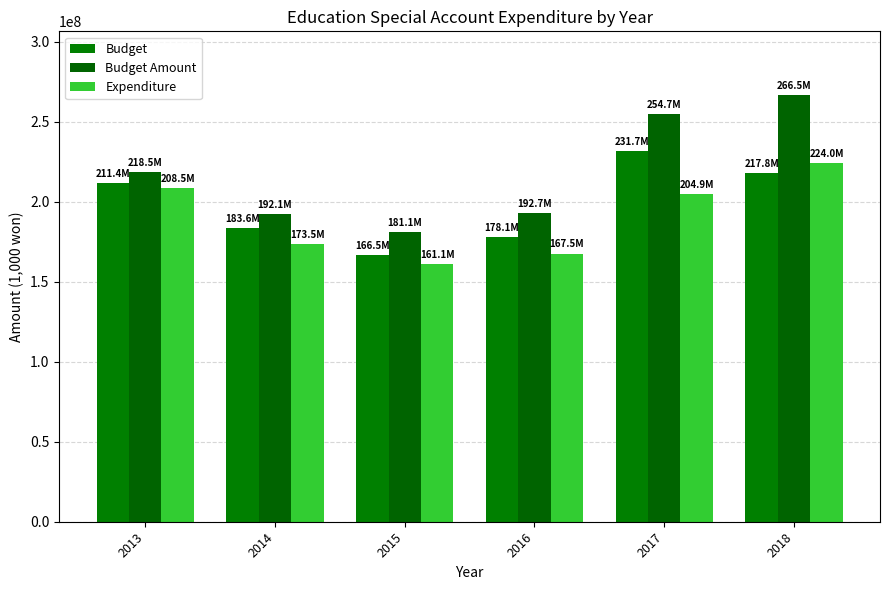

How many distinct data groups are displayed?

3